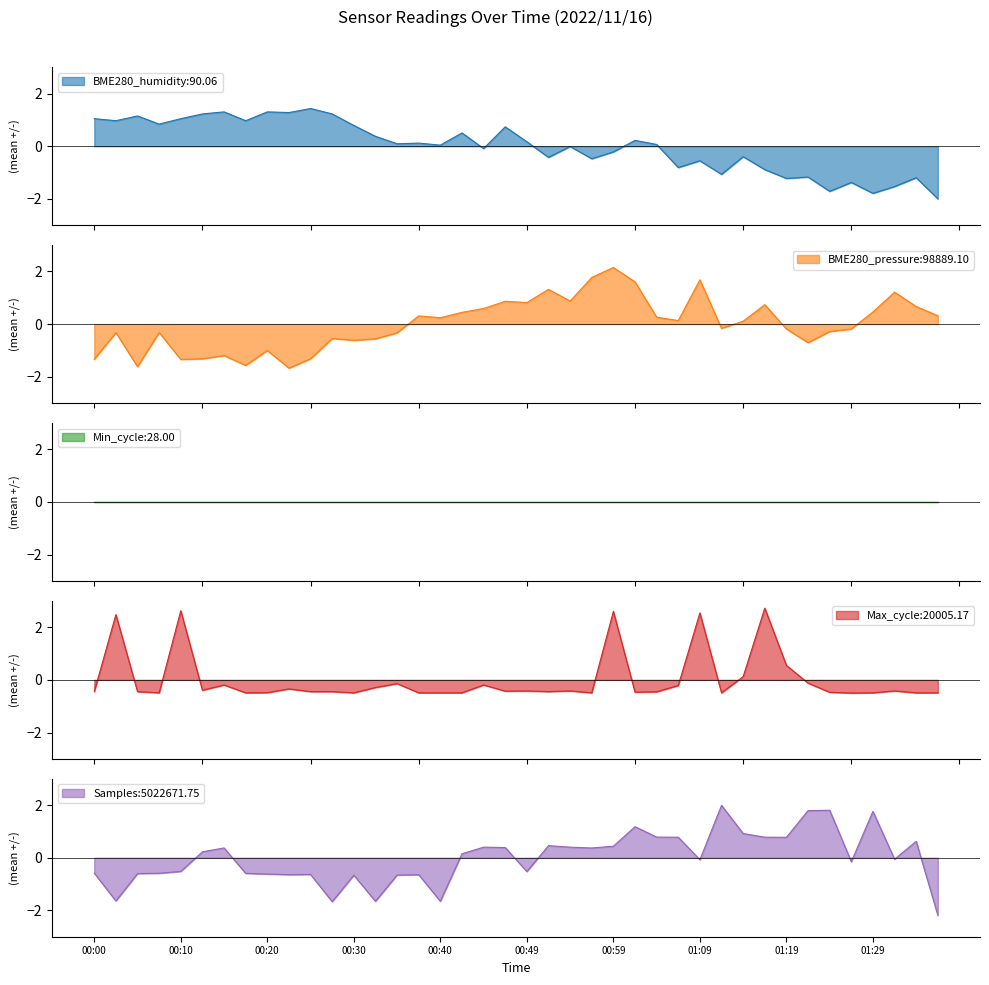

True or false: Samples:5022671.75 has a value of -0.9 at 00:10.

False